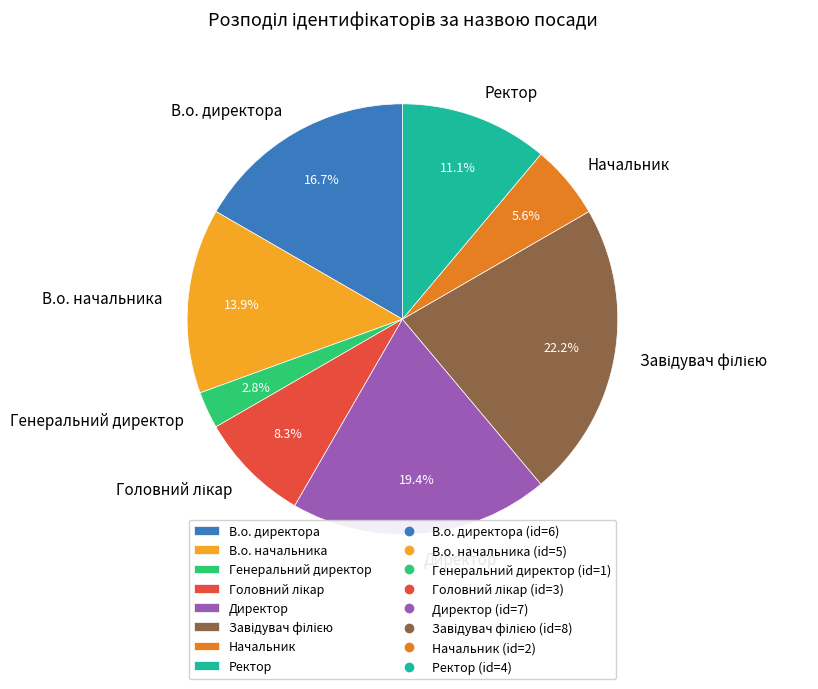

How many segments does this pie chart have?

8